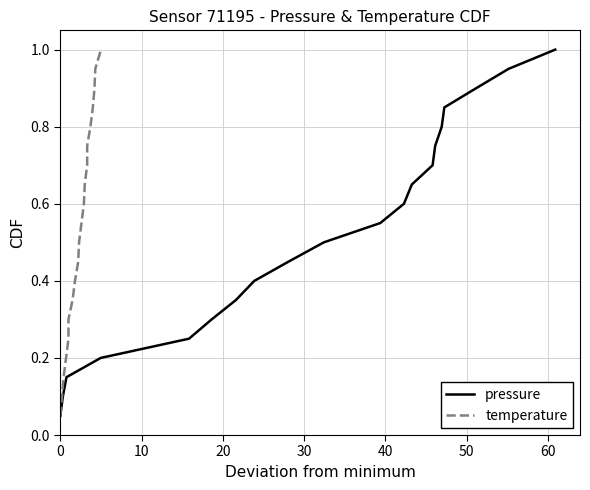

The pressure series shows 0.2 at 12. True or false?

False